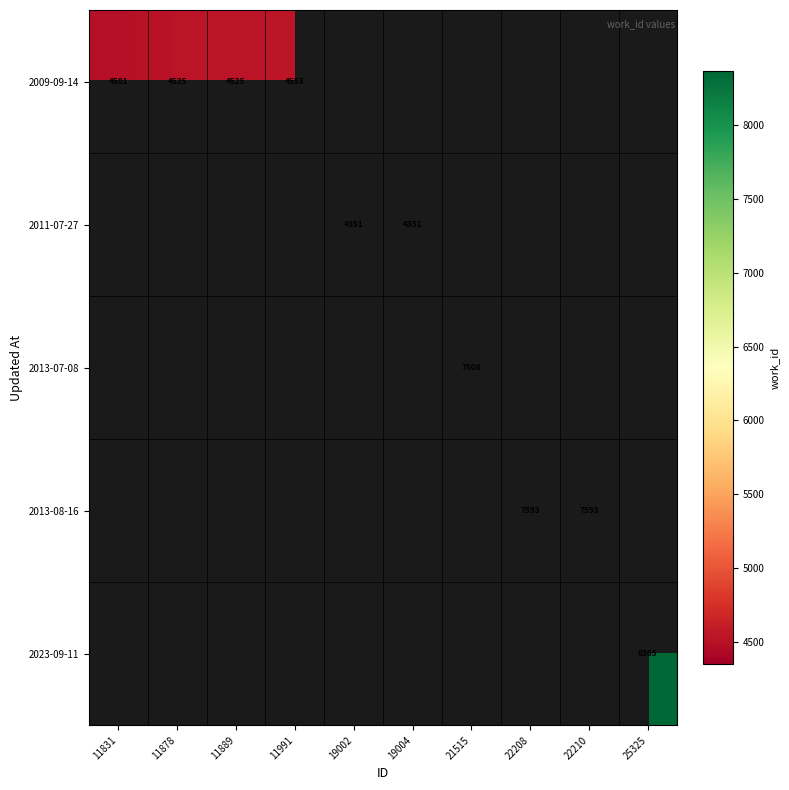

Is it true that 2023-09-11 equals 12838 at 25325?

False